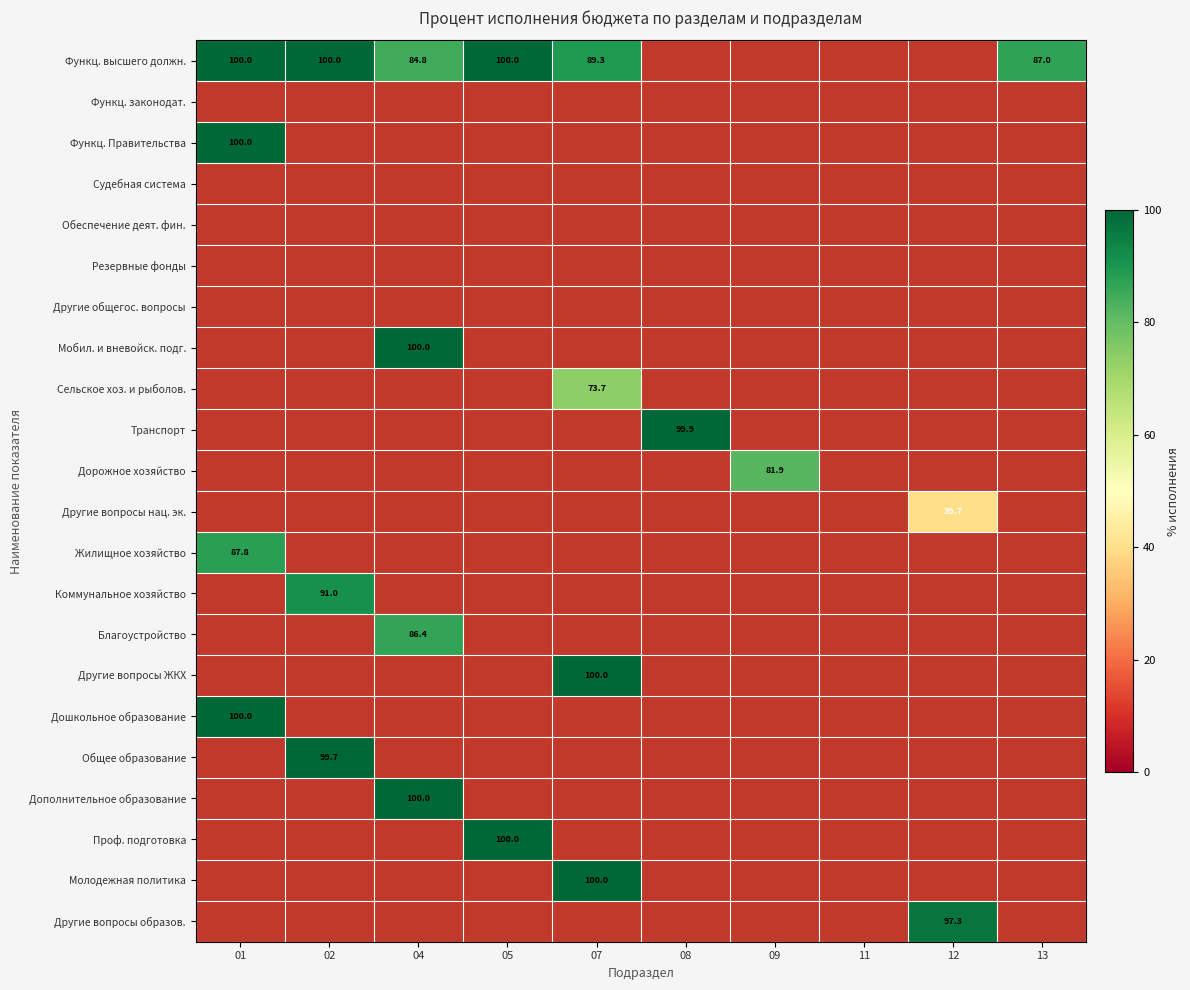

True or false: Дошкольное образование has a value of 100.0 at 01.

True